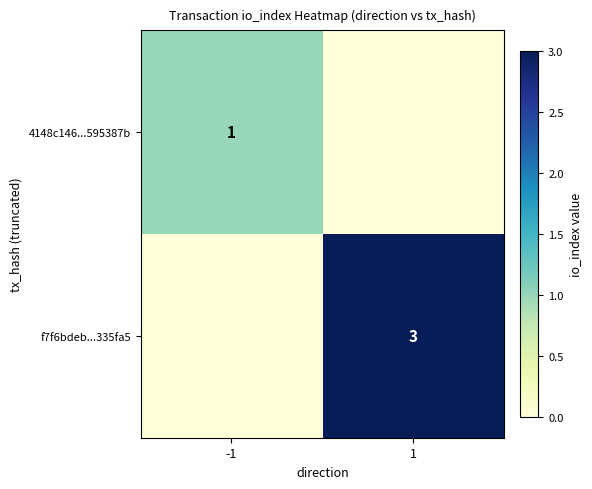

The value of 4148c146...595387b at -1 is 2. True or false?

False